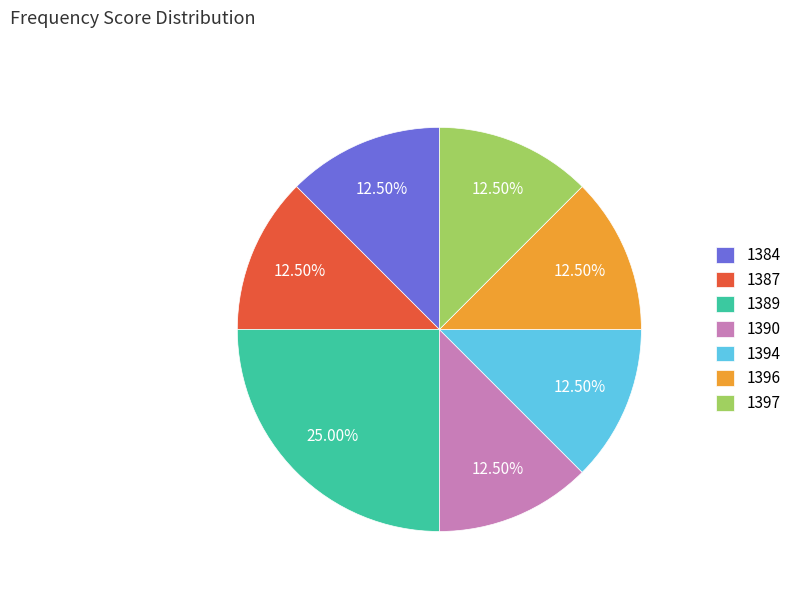

Approximately how many times larger is the value at 1390 compared to 1387?

1.0